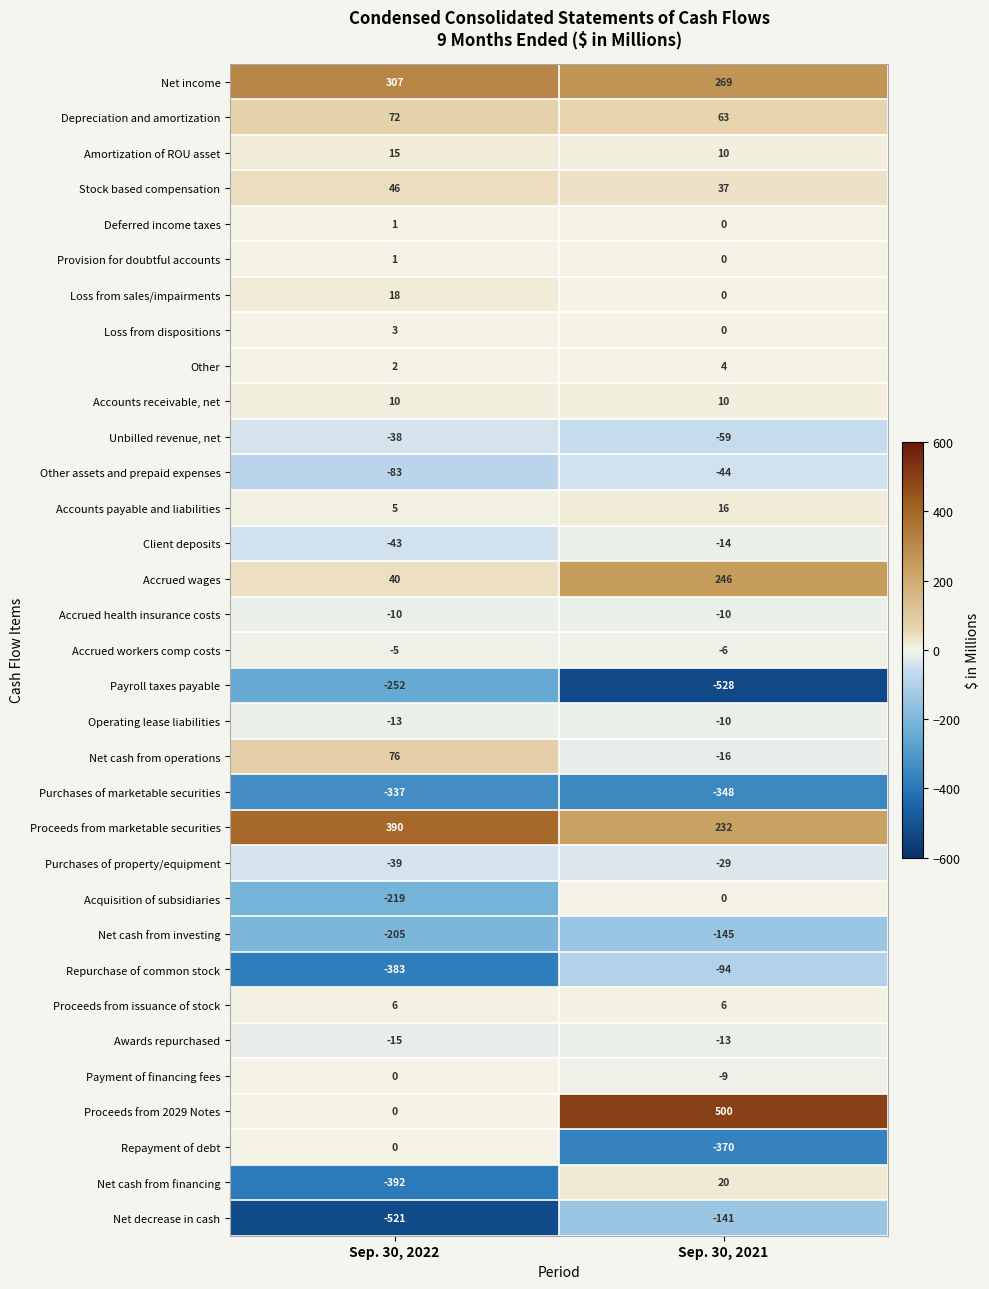

Rank the categories by Awards repurchased value from lowest to highest.

Sep. 30, 2022, Sep. 30, 2021